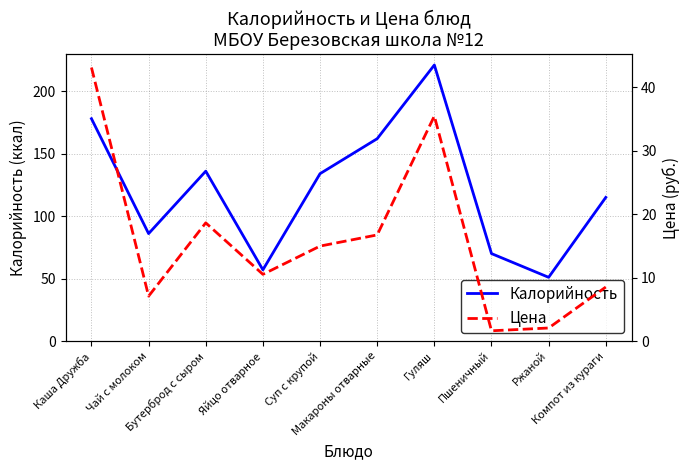

How many values in the Цена series exceed 14?

5